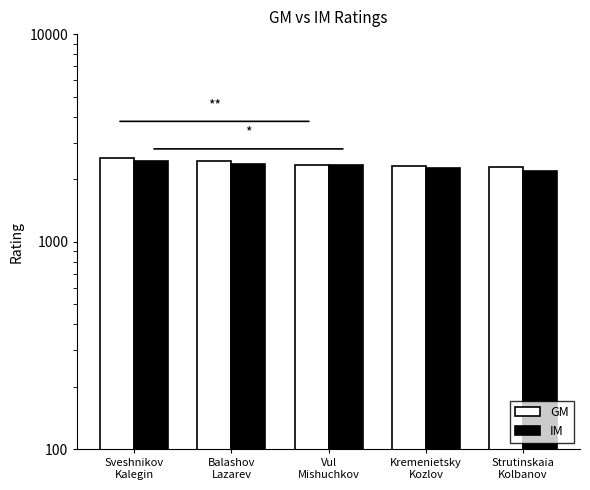

What are all the series names shown in the legend?

GM, IM